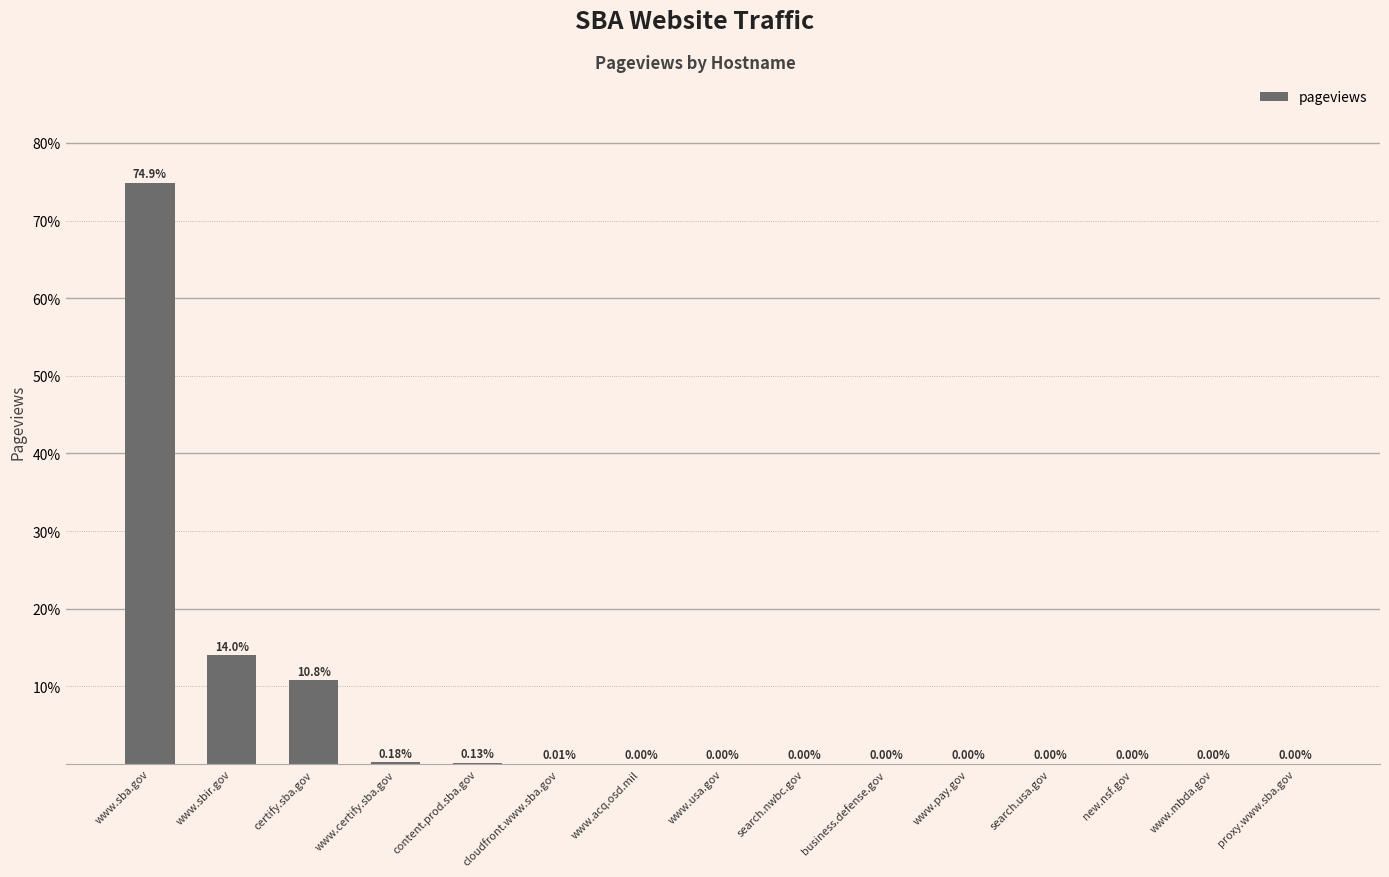

What is the sum of all values?

100.0